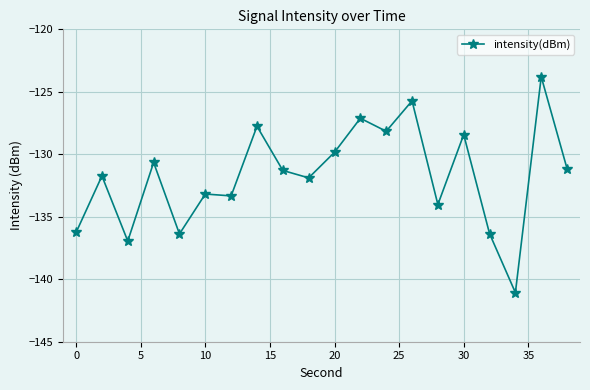

What is the greatest value displayed?

-123.8